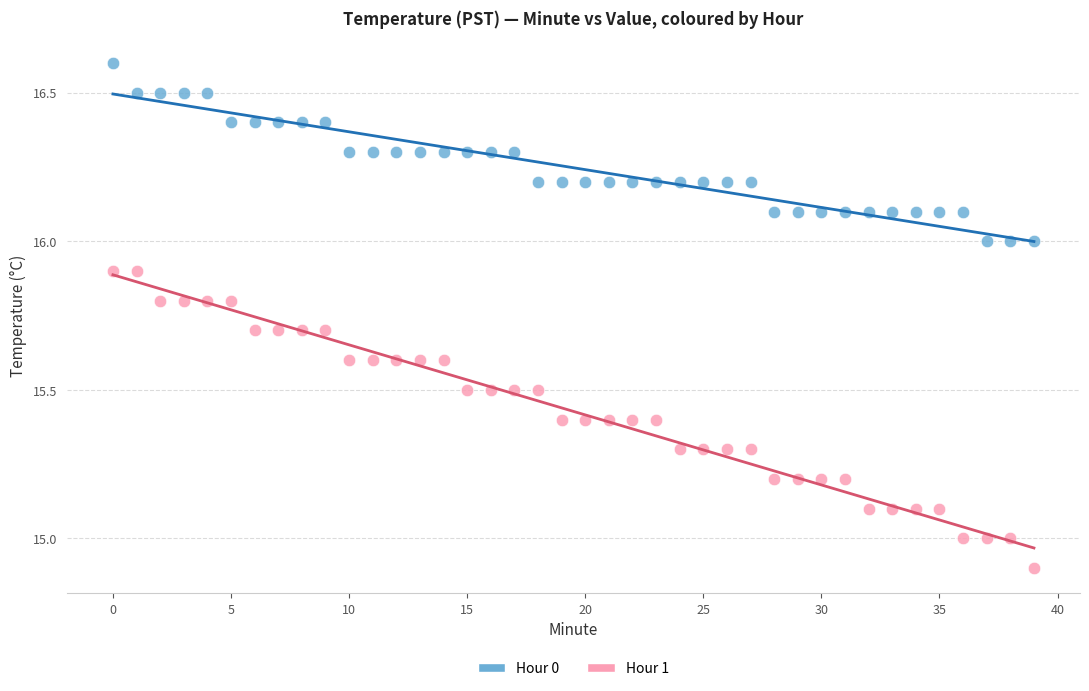

Across all data points, what is the range of Y values (max minus min)?

1.7